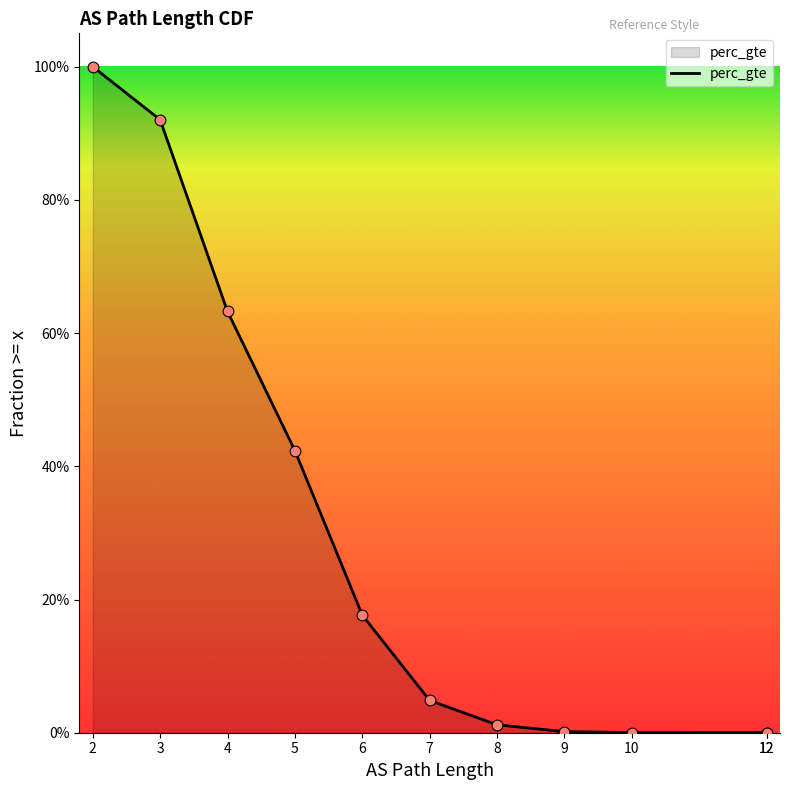

What is the change in value from 2 to 12?

-1.0